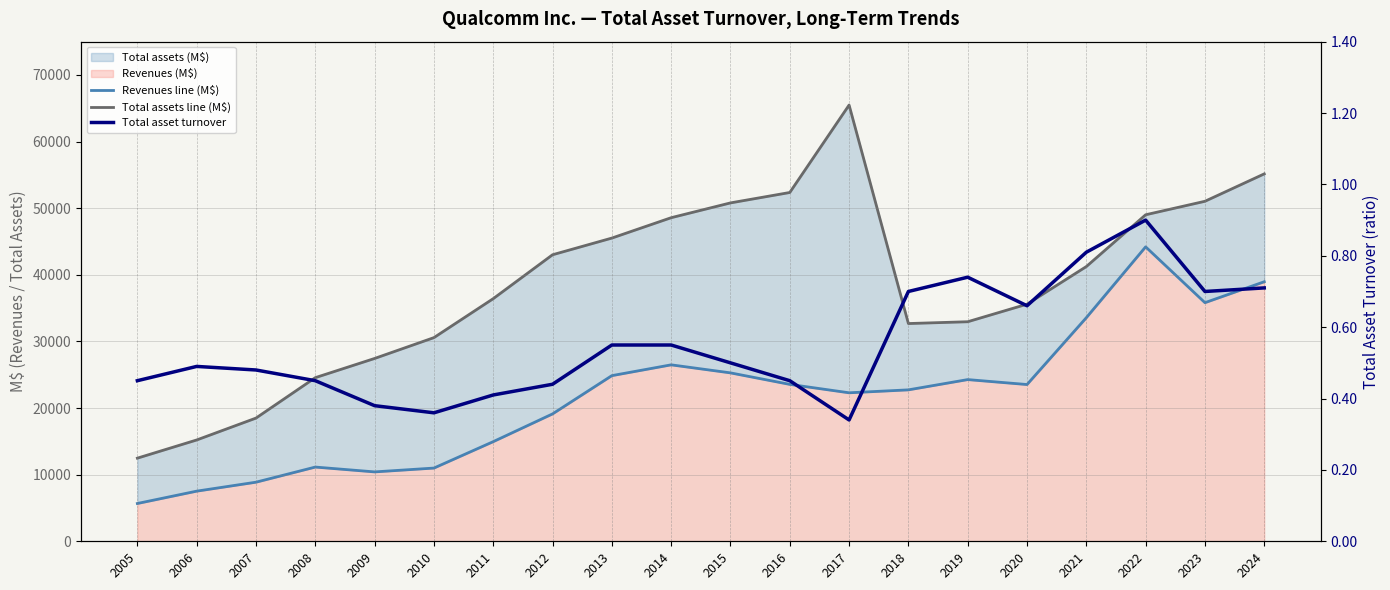

Which has a higher value, 2019 or 2016?

2019